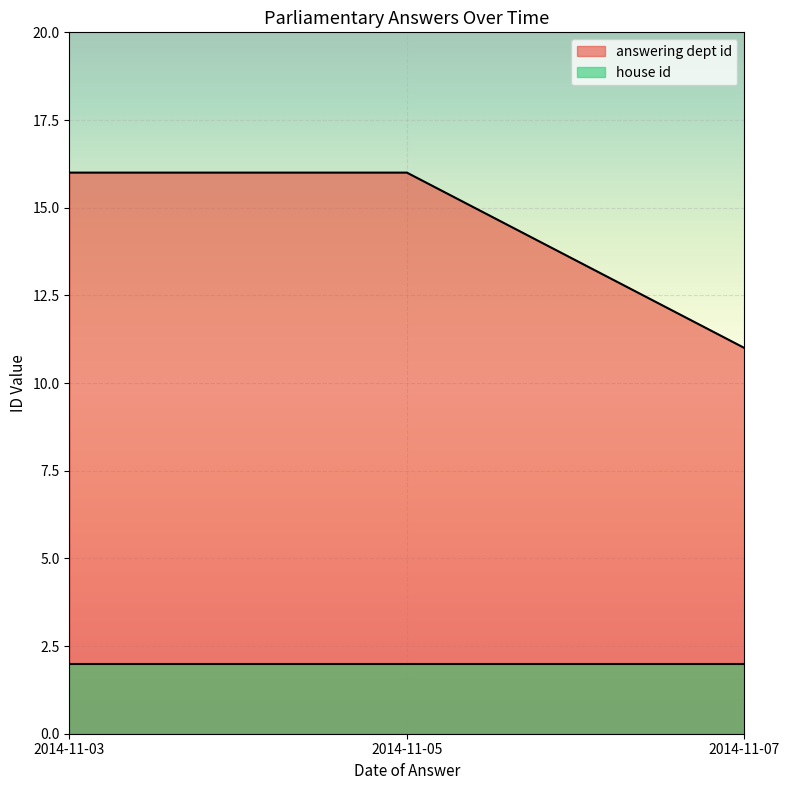

List the labels in order of value, smallest first.

2014-11-07, 2014-11-03, 2014-11-05